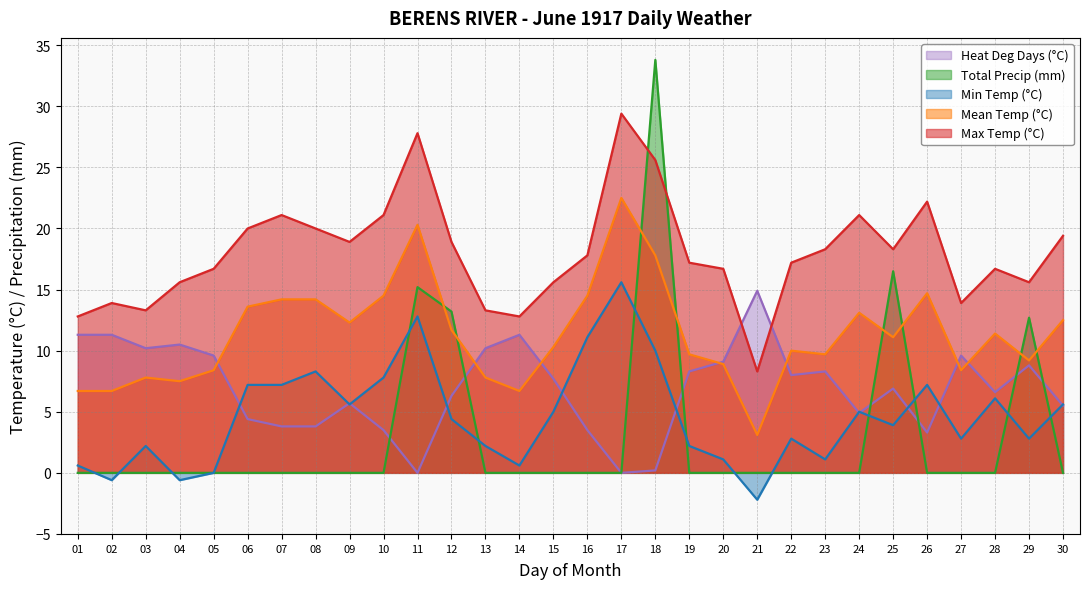

At which category is the sum across all series the highest?

18